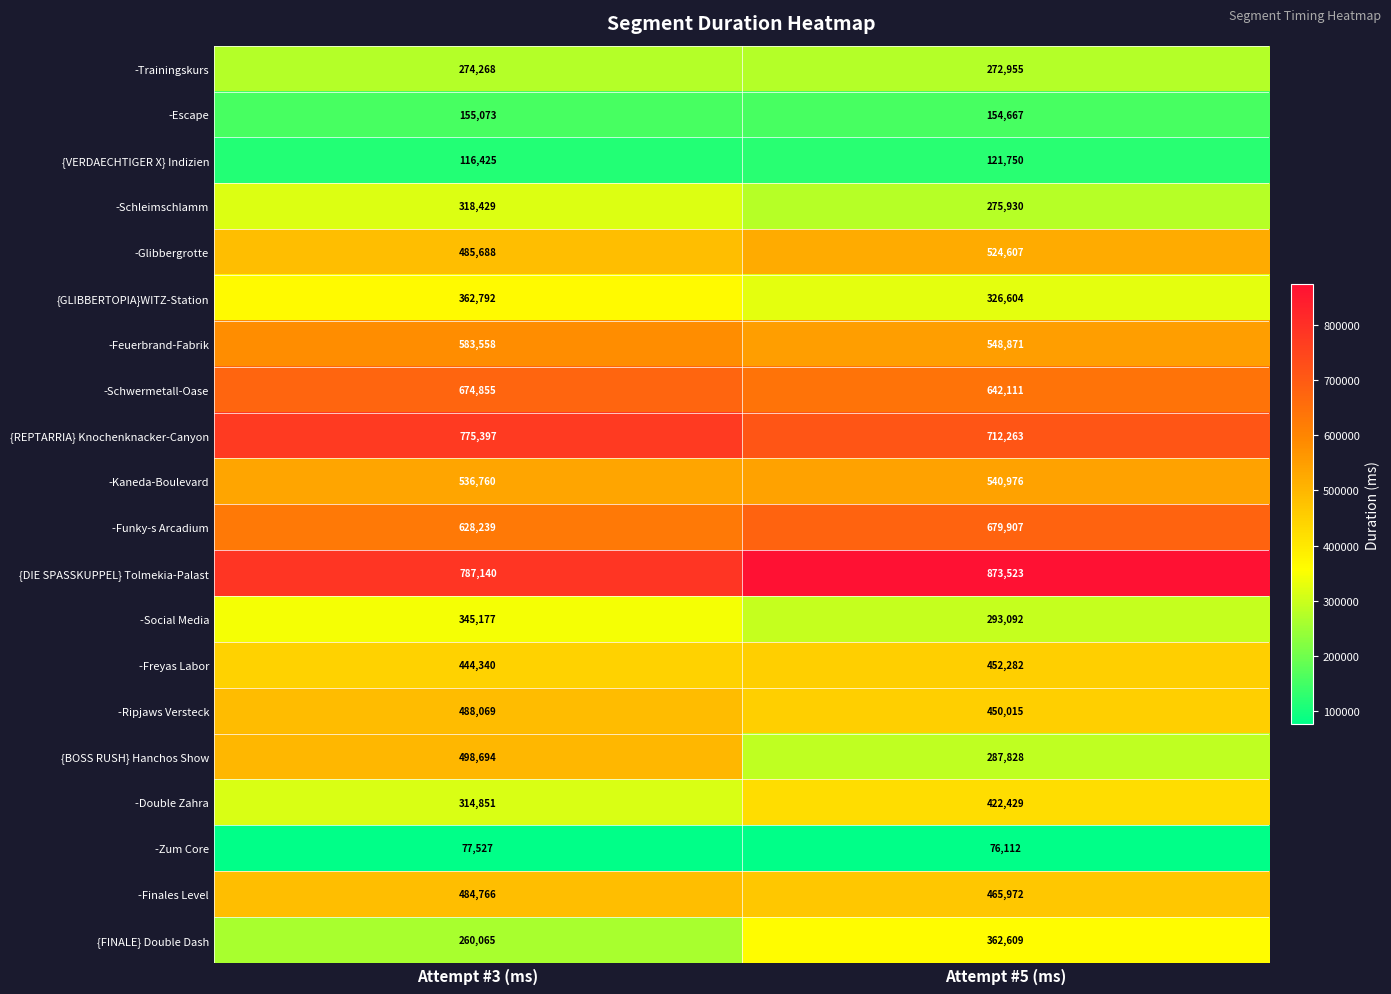

How many data points in {DIE SPASSKUPPEL} Tolmekia-Palast are less than 873523?

1